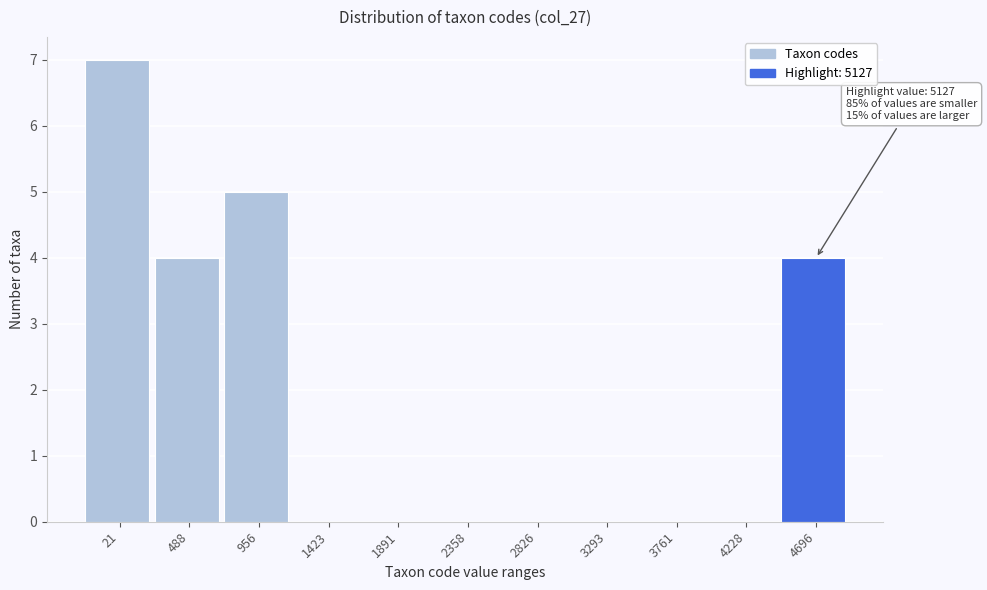

Reading right to left, extract all data points from this chart.

4696=4	4228=0	3761=0	3293=0	2826=0	2358=0	1891=0	1423=0	956=5	488=4	21=7